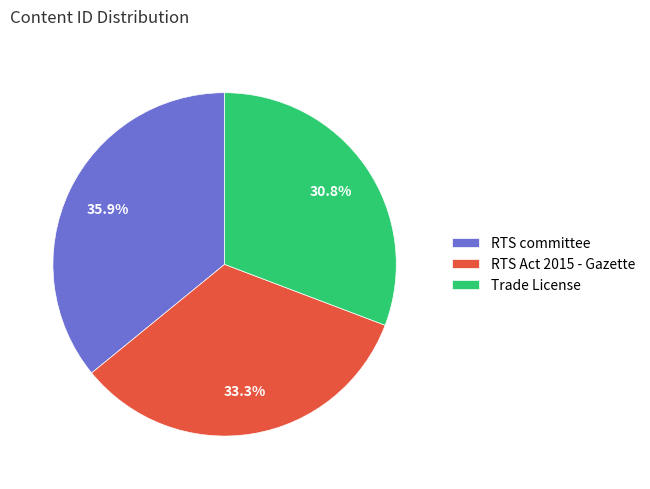

Between RTS committee and Trade License, which is larger?

RTS committee